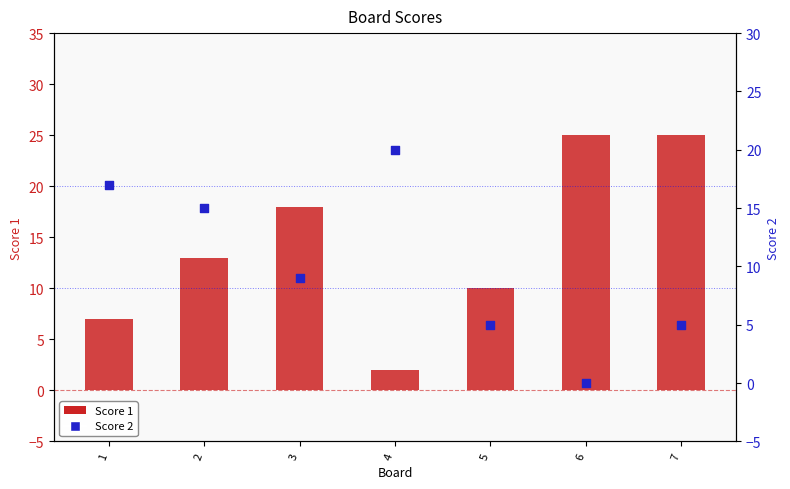

Which series reaches the maximum Y coordinate?

Score 1